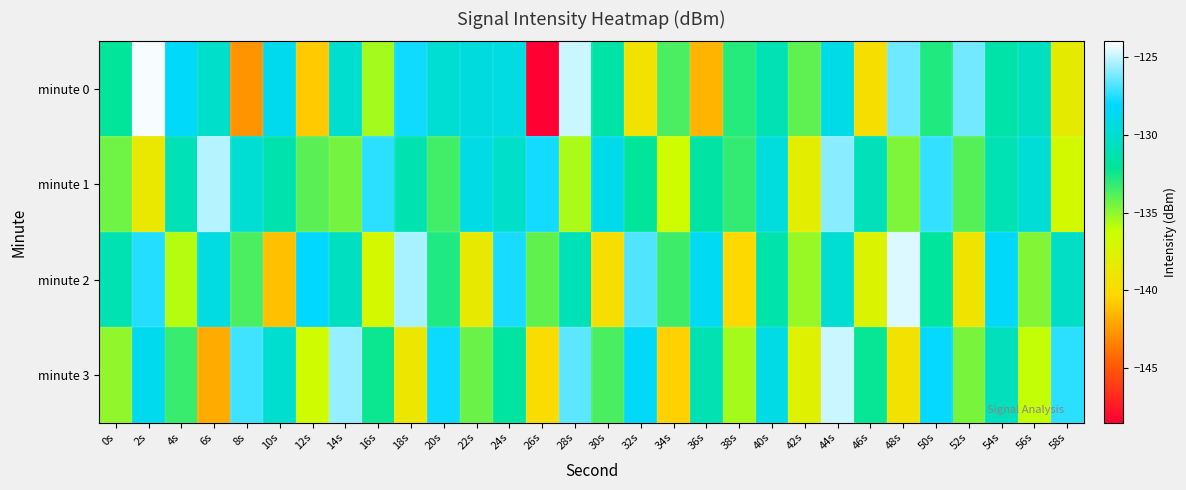

Which has a higher value, 50s or 18s?

18s